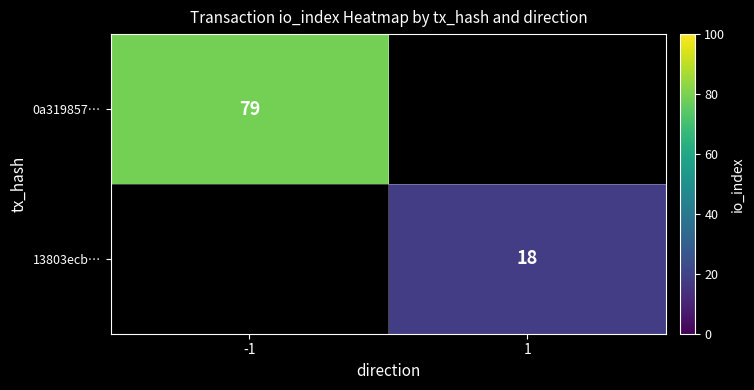

The value of 0a319857… at -1 is 131. True or false?

False